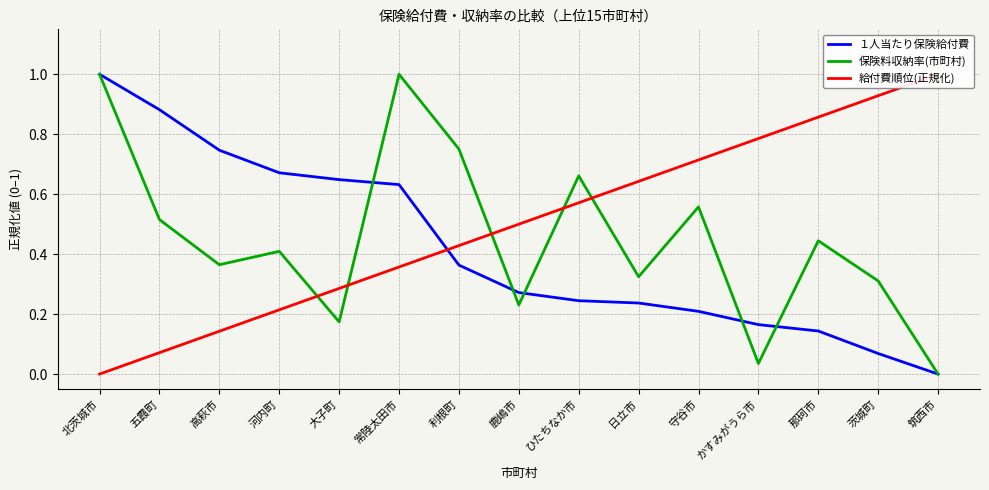

True or false: 保険料収納率(市町村) and １人当たり保険給付費 cross at least once.

True